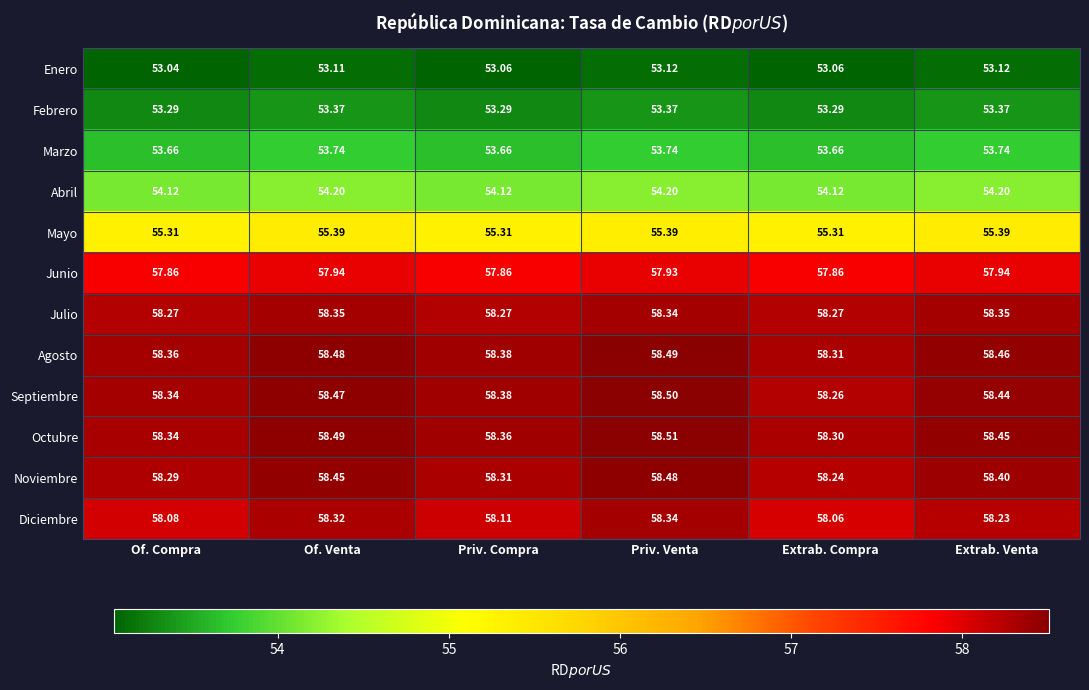

At which label is Septiembre closest to 58?

Extrab. Compra